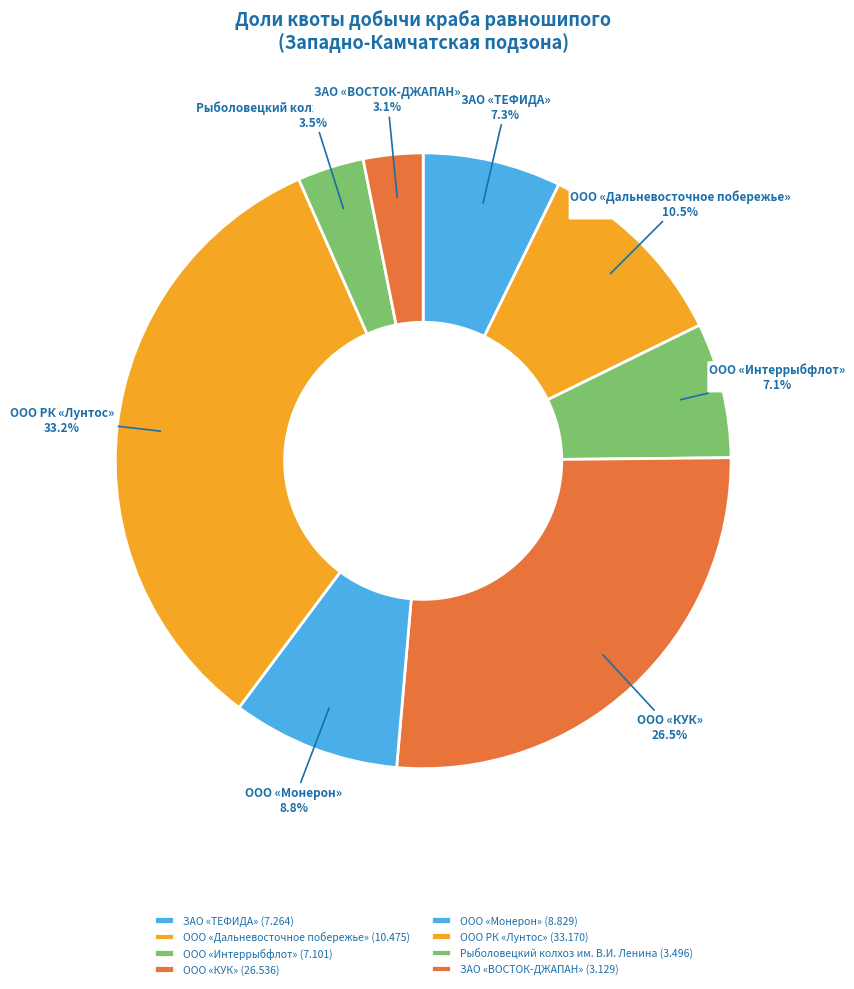

Which category has the biggest portion of the pie?

ООО РК «Лунтос»